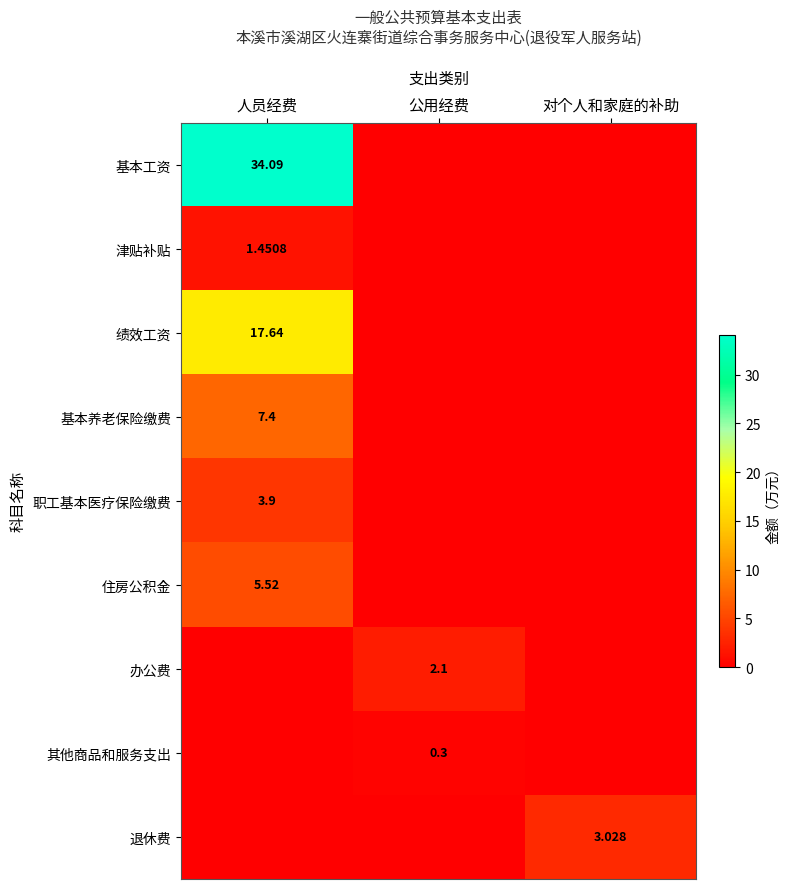

Which series has the largest total across all categories?

基本工资